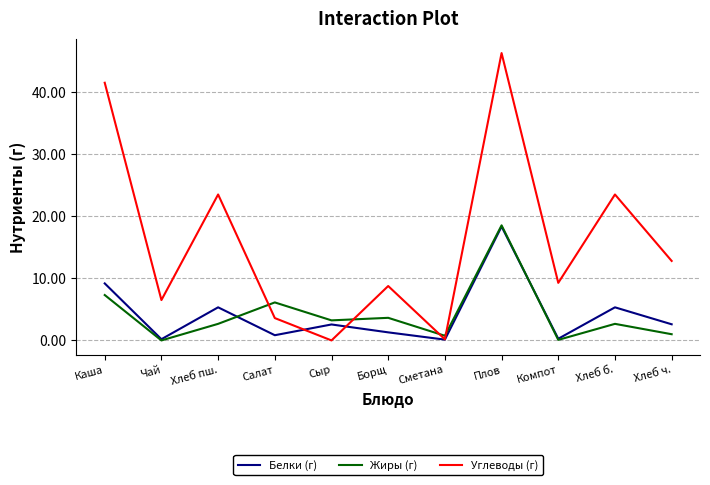

How many values in the Жиры (г) series exceed 2?

7